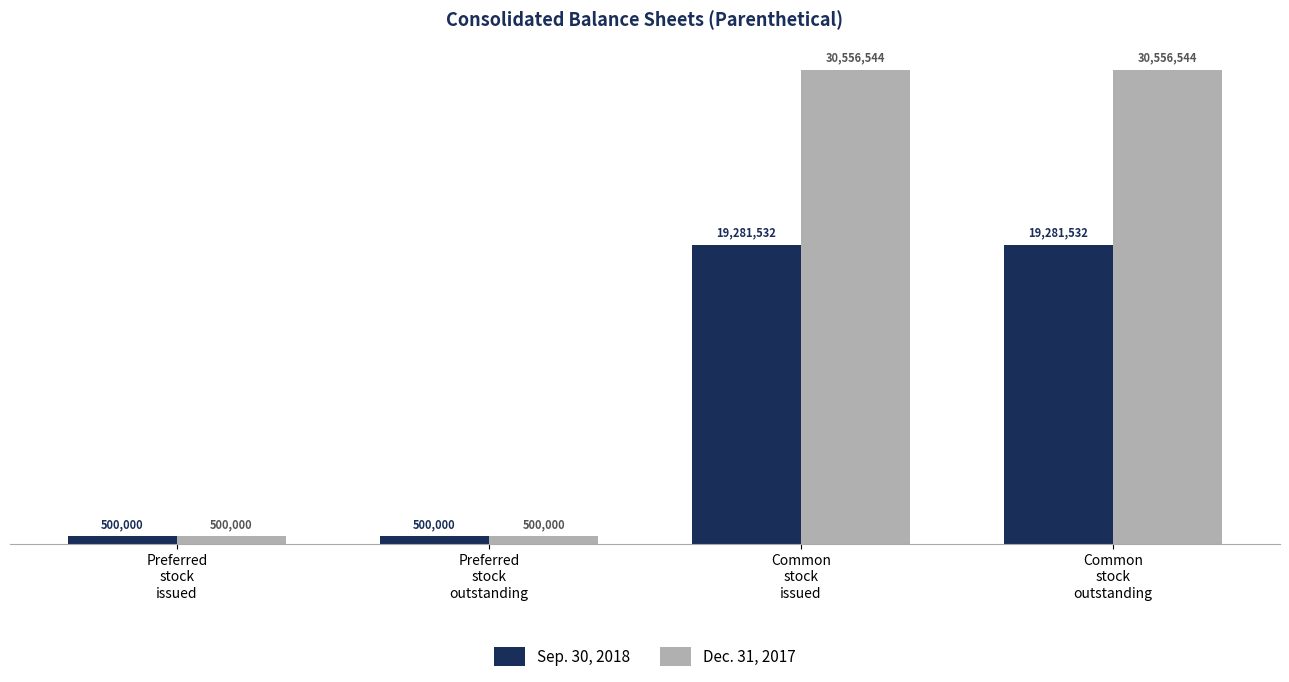

Reading left to right, transcribe all the data shown in this chart.

Sep. 30, 2018: 500000	500000	19281532	19281532
Dec. 31, 2017: 500000	500000	30556544	30556544